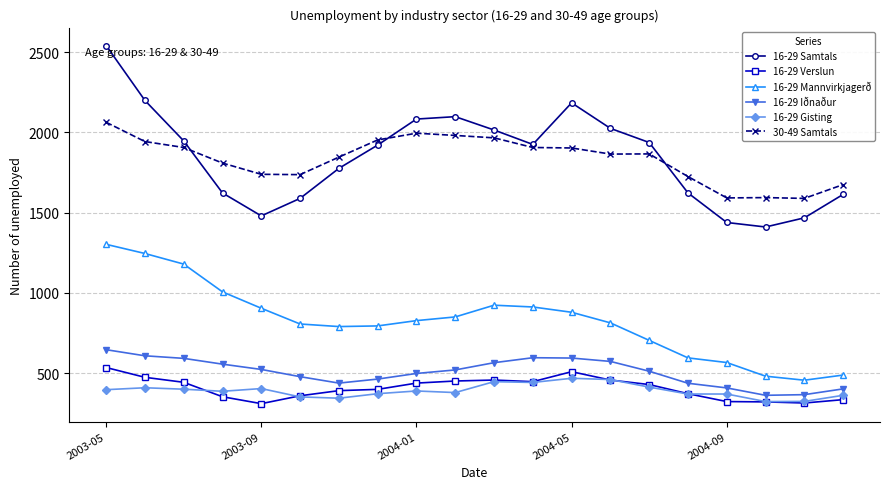

How many interior local valleys does the 16-29 Samtals series have?

3